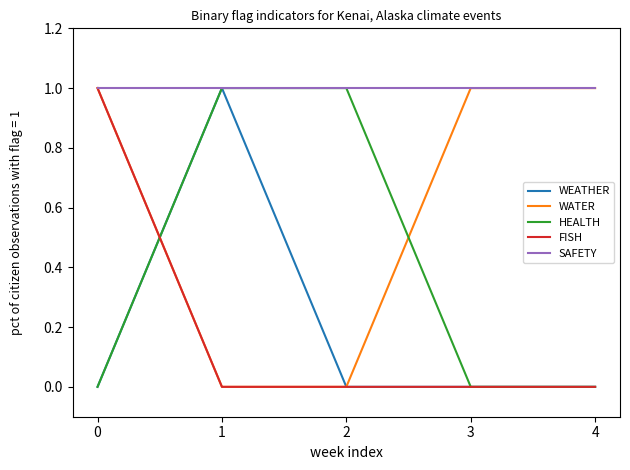

Is the value of SAFETY at 1 greater than the value of WEATHER at 3?

Yes